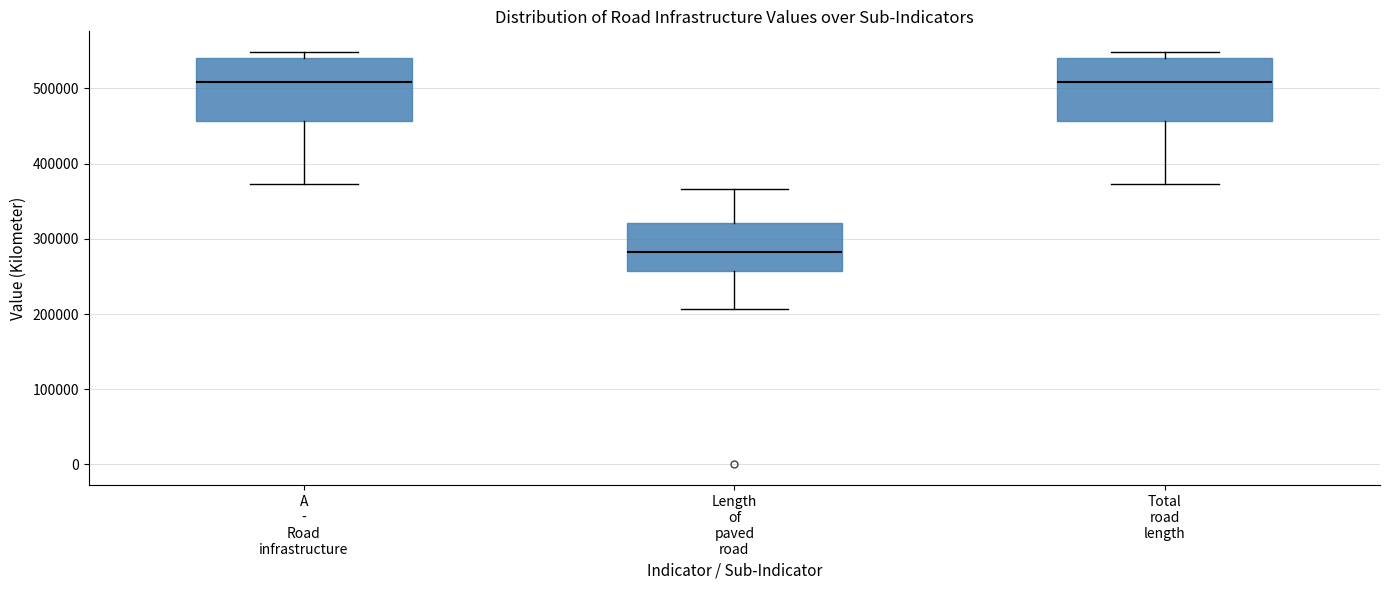

Reading left to right, transcribe this box plot: for each box, give where its median line is, the range the box spans, and where its two whiskers end, as read against the y-axis. The values are not printed on the chart, so give them approximately, as read against the axis.

A - Road infrastructure: median 510000, box 460000 to 540000, whiskers 370000 to 550000
Length of paved road: median 280000, box 260000 to 320000, whiskers 210000 to 370000
Total road length: median 510000, box 460000 to 540000, whiskers 370000 to 550000